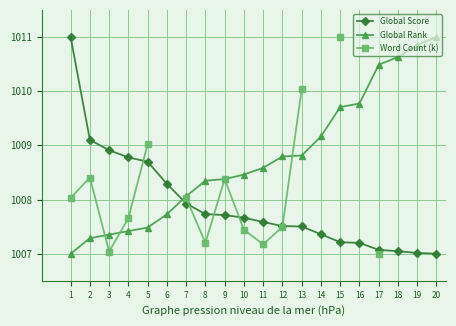

Where does the Global Rank series first go above 1008?

7